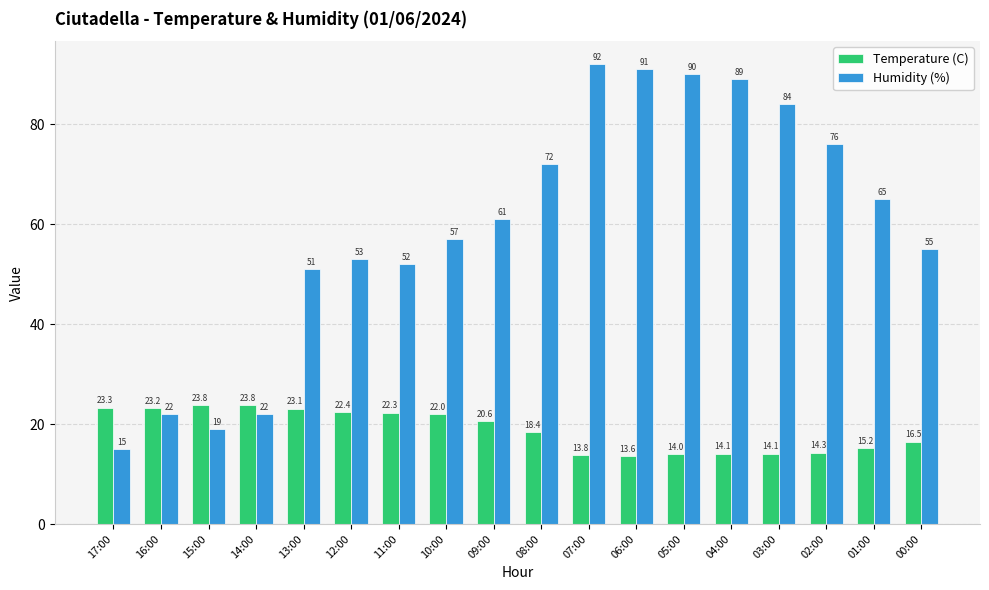

At 17:00, list the series in order from smallest to largest.

Humidity (%), Temperature (C)